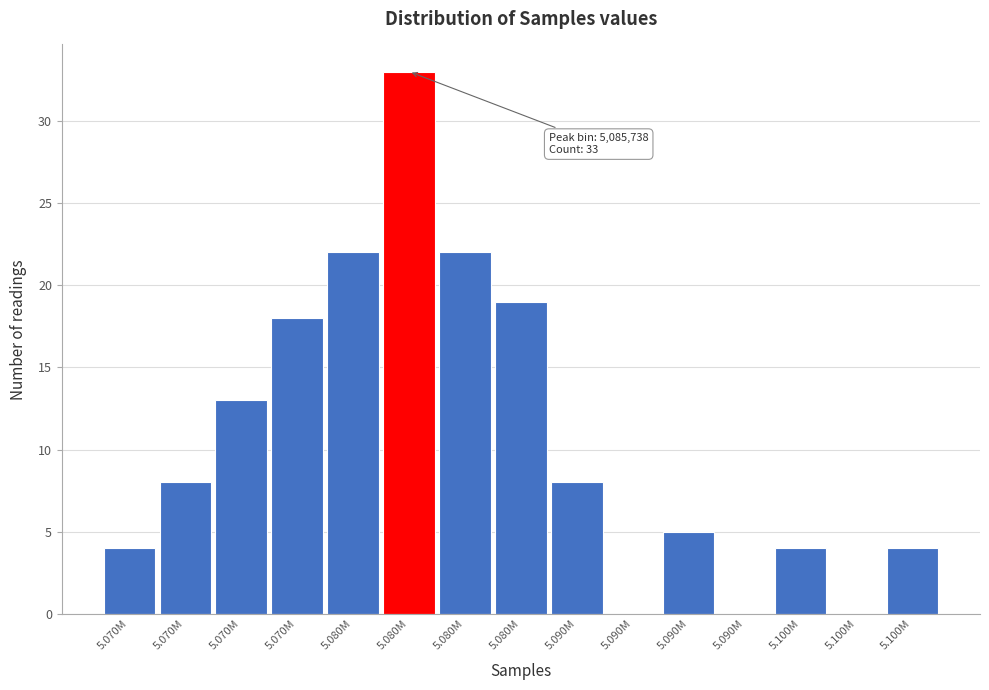

Are the bars horizontal?

No